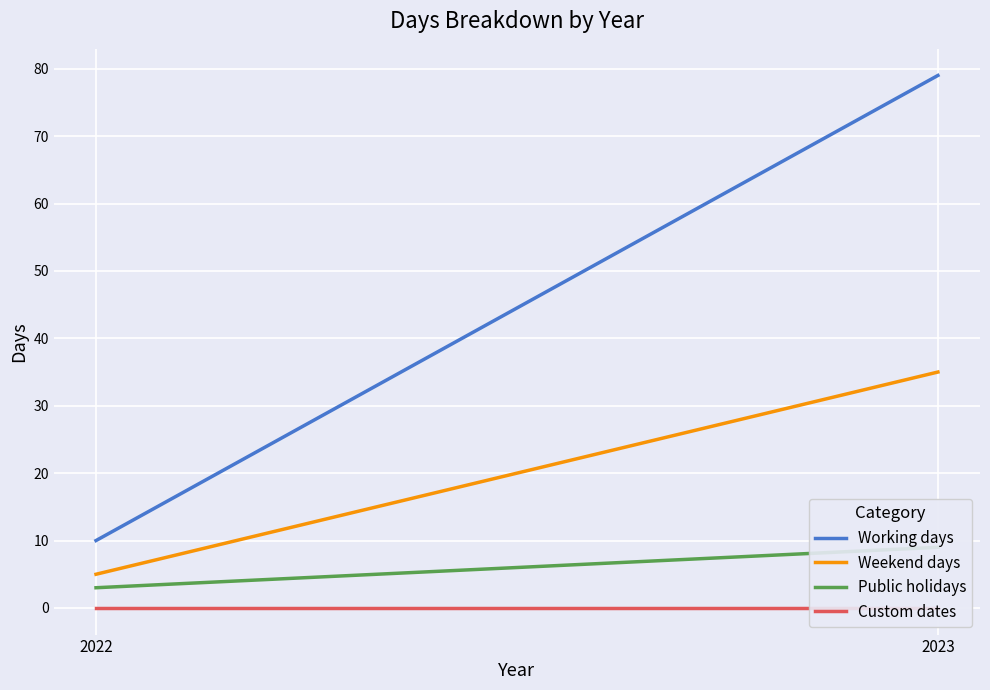

Does the chart display data point markers on the line(s)?

No